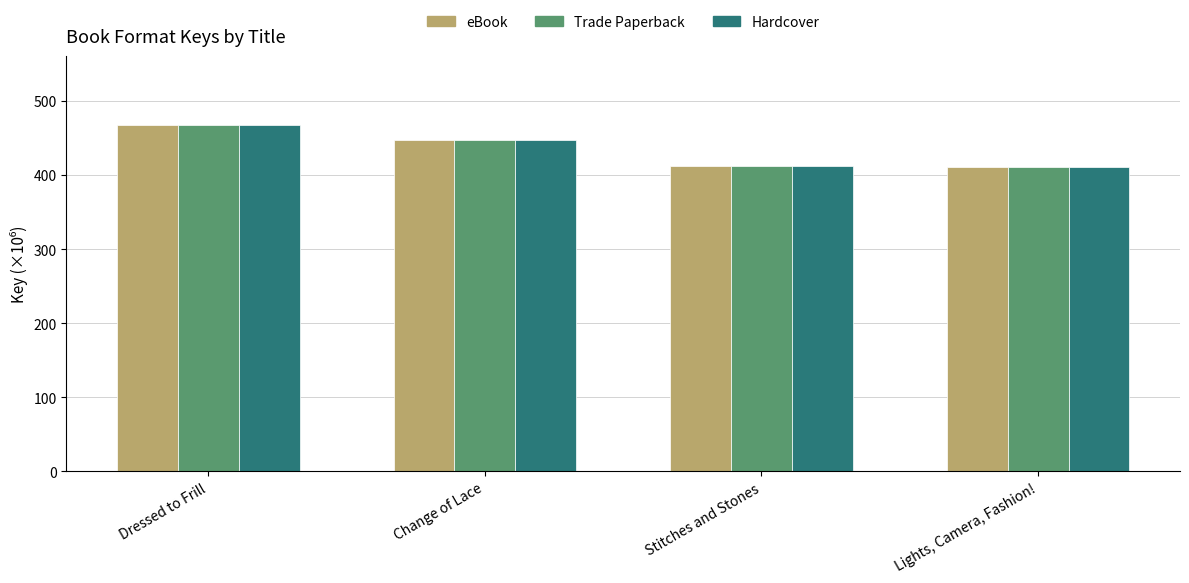

Rank the categories by Hardcover value from lowest to highest.

Lights, Camera, Fashion!, Stitches and Stones, Change of Lace, Dressed to Frill